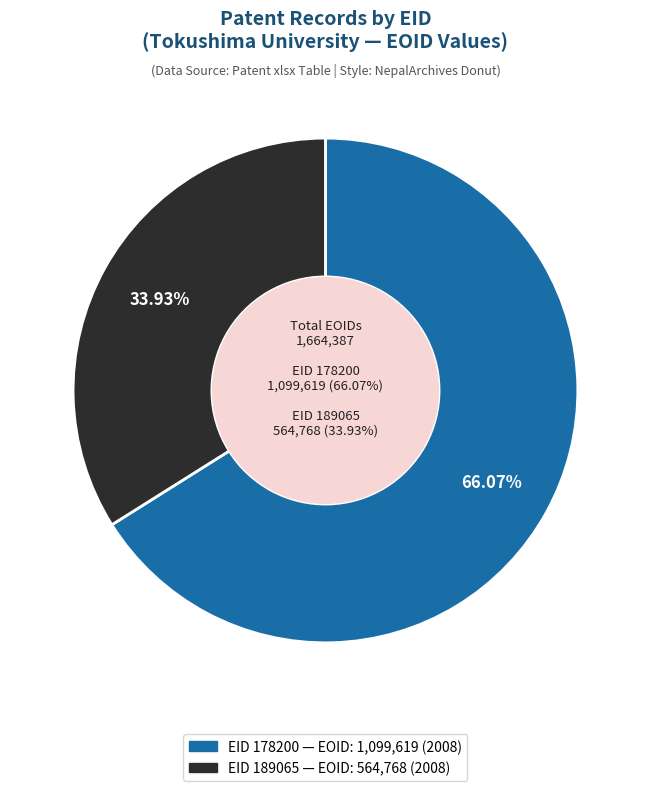

Is there any slice that represents more than half of the pie?

Yes